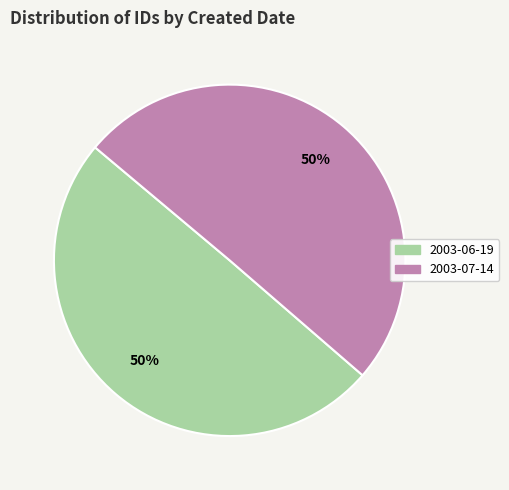

Approximately how many times larger is the value at 2003-06-19 compared to 2003-07-14?

1.0